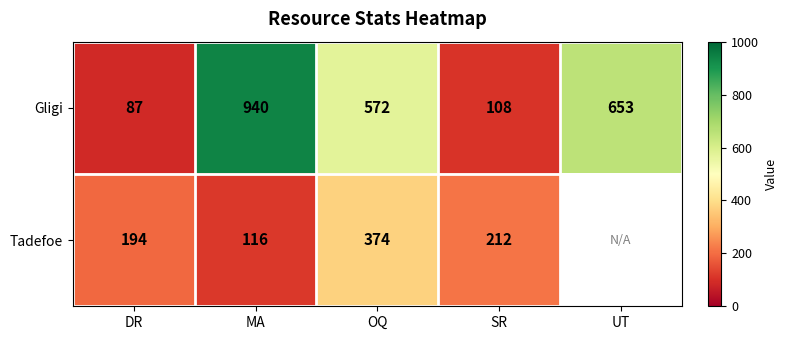

At which category does the chart reach its peak across all series?

MA